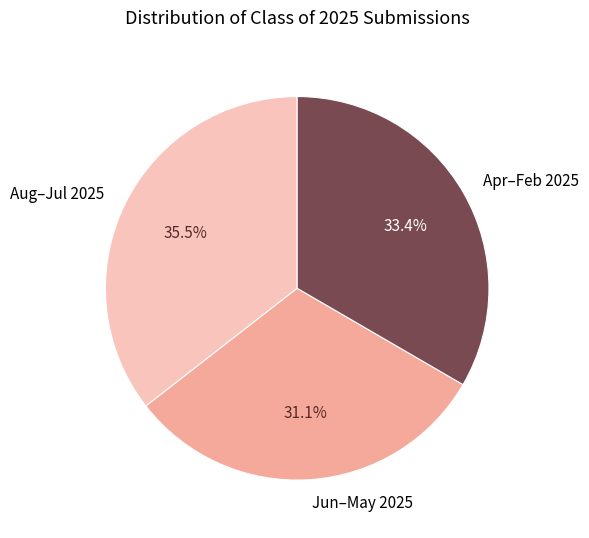

Is there a majority slice in this chart?

No